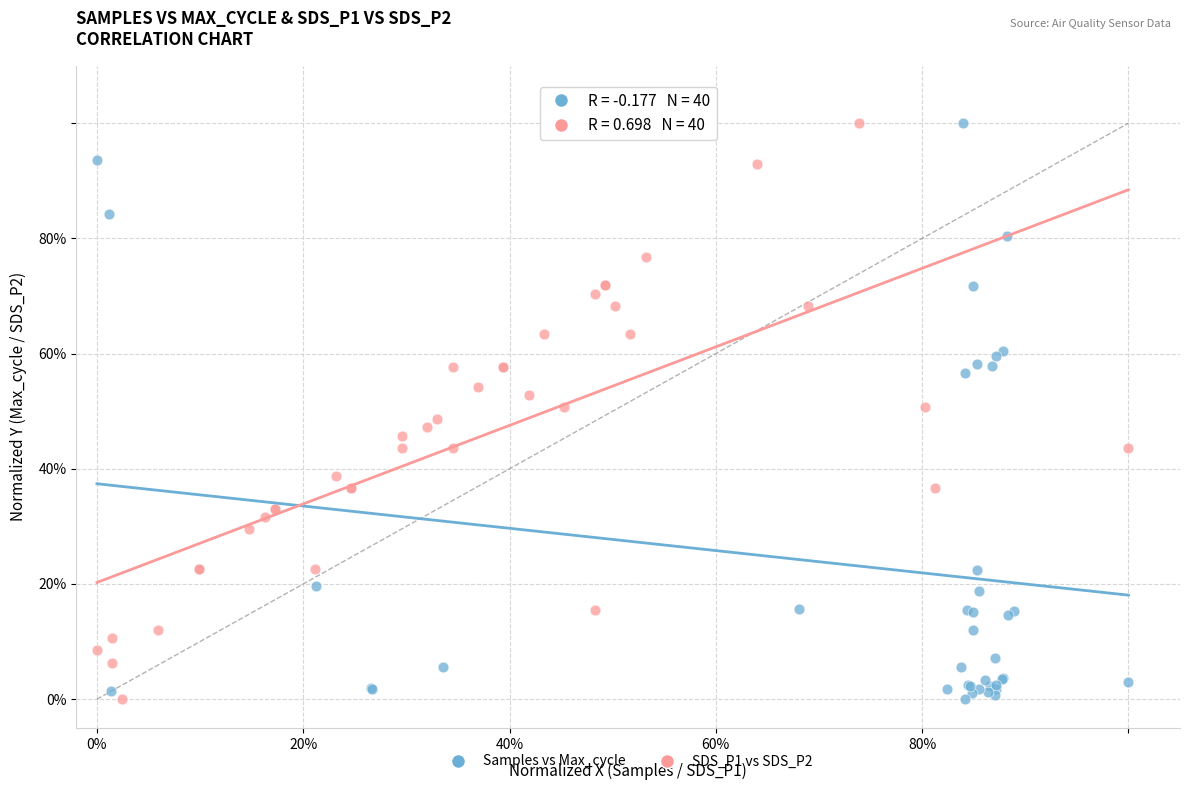

What are all the series names shown in the legend?

Samples vs Max_cycle, SDS_P1 vs SDS_P2